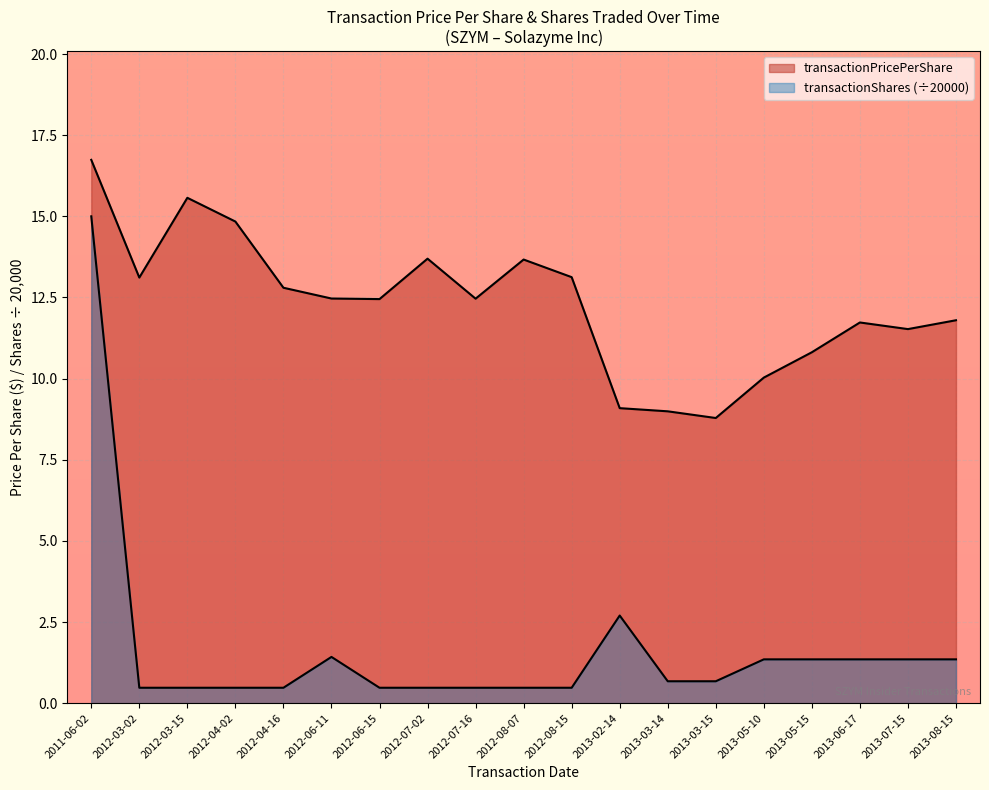

Which series has the largest total across all categories?

transactionPricePerShare